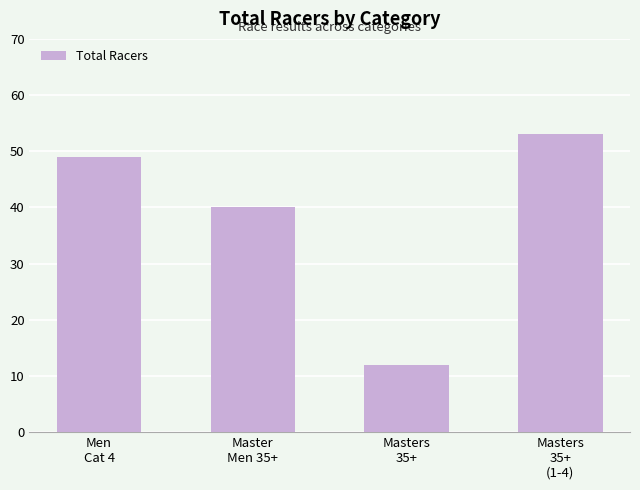

What is the value of the 4th bar from the left?

53